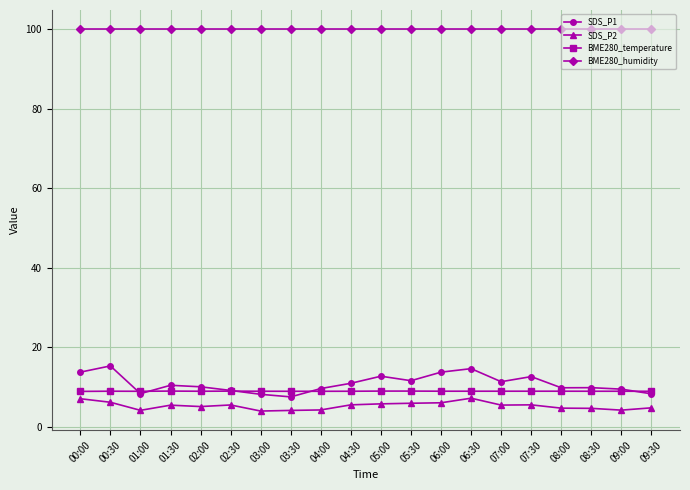

Which series has the widest spread of values?

SDS_P1